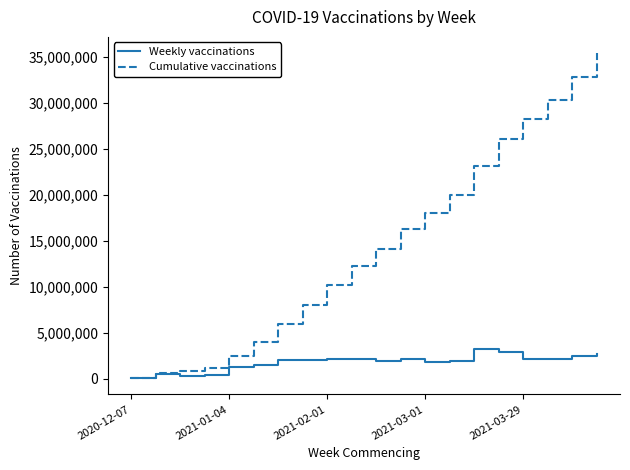

Which series has the largest total across all categories?

Cumulative vaccinations